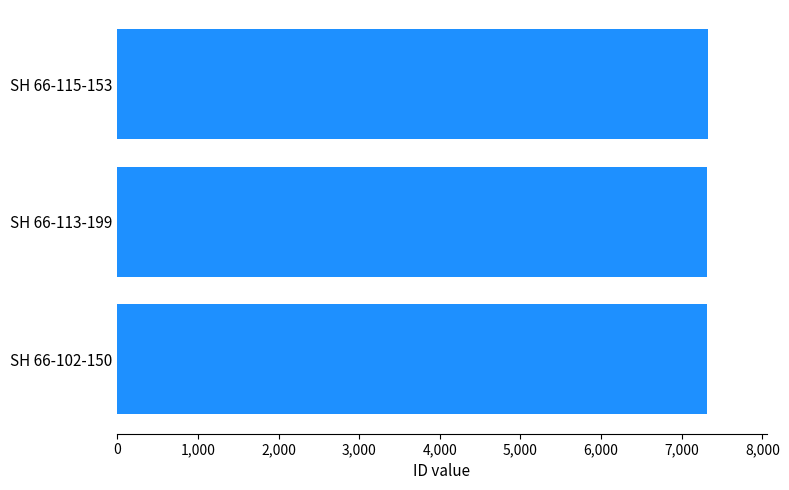

The value at SH 66-113-199 is 5058. True or false?

False